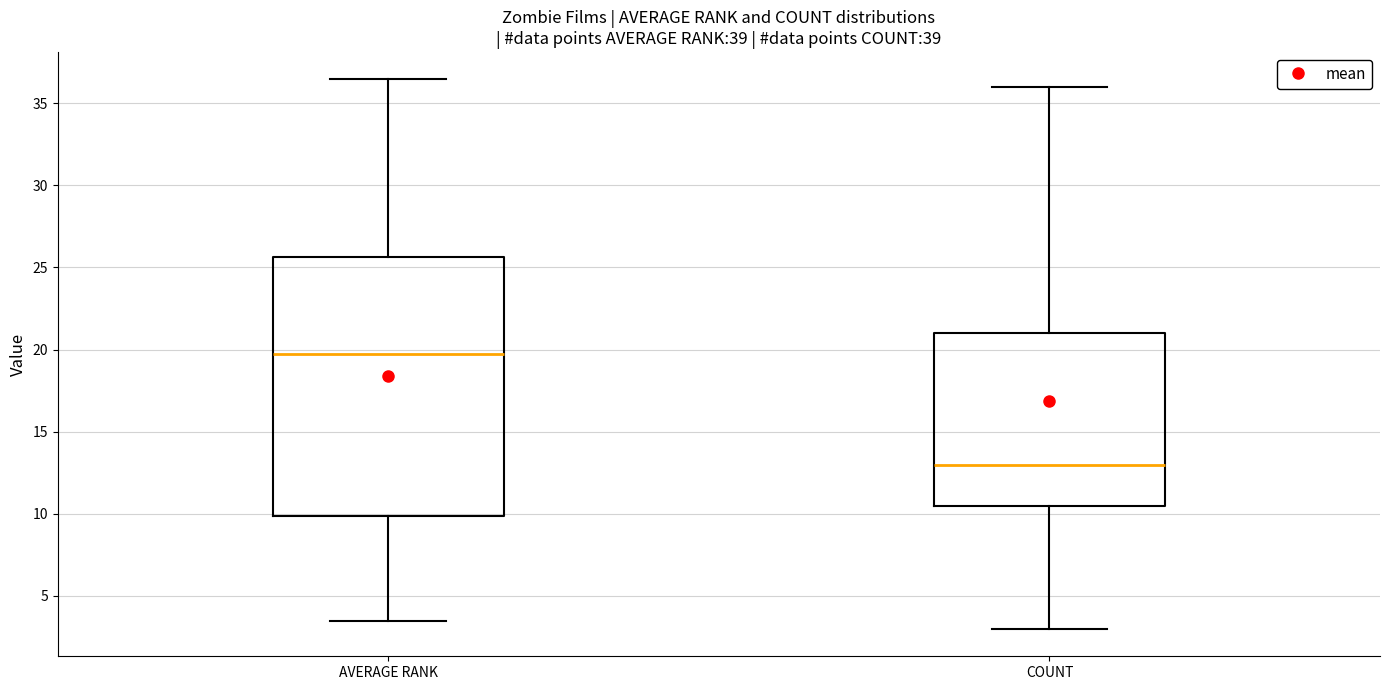

Where does the lower whisker of the box for AVERAGE RANK end on the y-axis? The values are not printed on the chart, so give them approximately, as read against the axis.

3.5